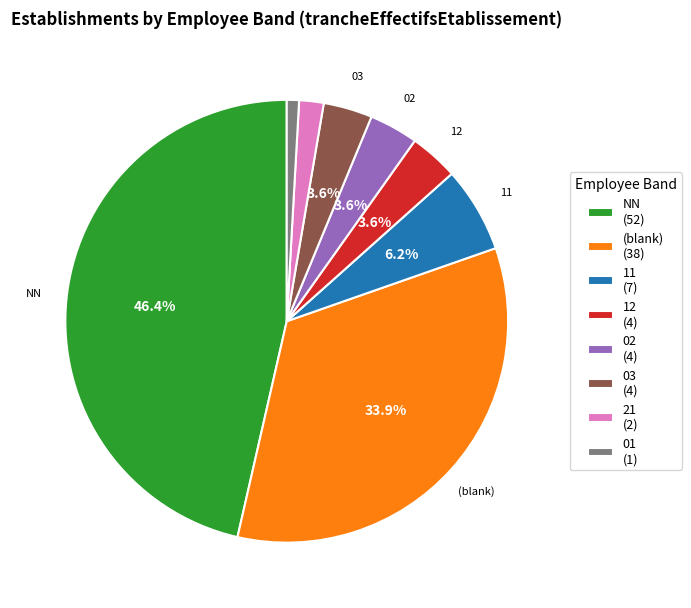

What is the smallest slice in the pie chart?

01 (1)